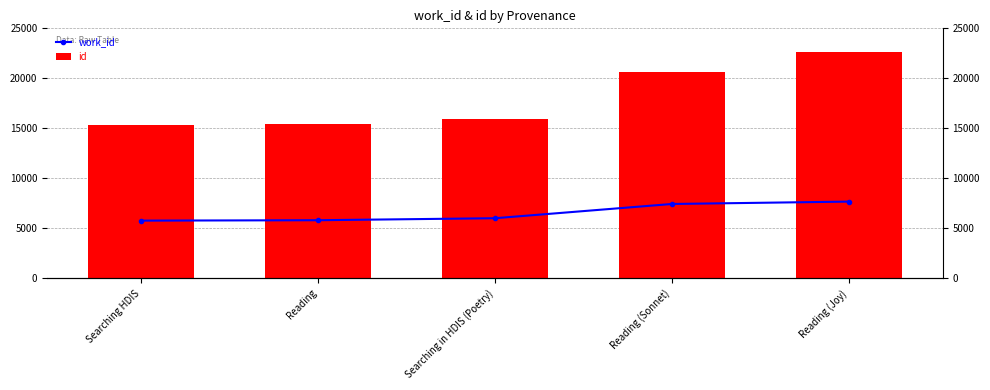

What is the sum of all work_id values?

32662